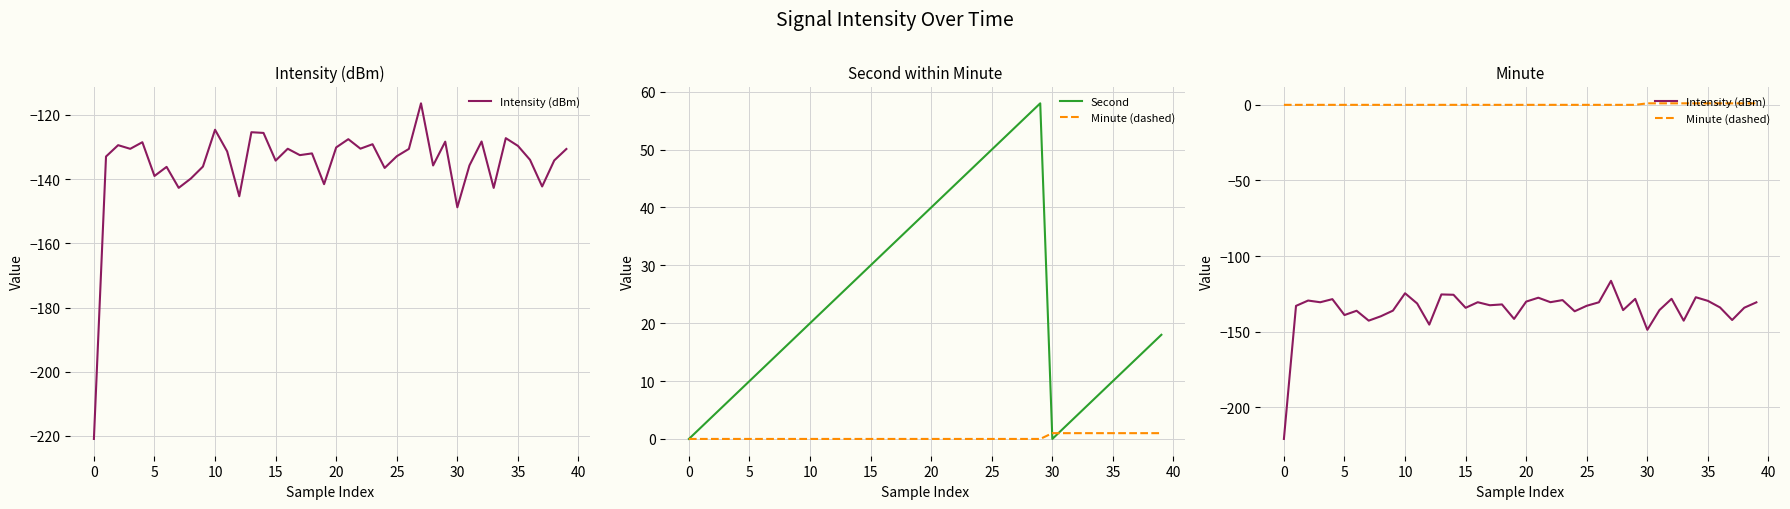

What is the difference between the second highest and minimum values in the Minute (dashed) series?

1.0